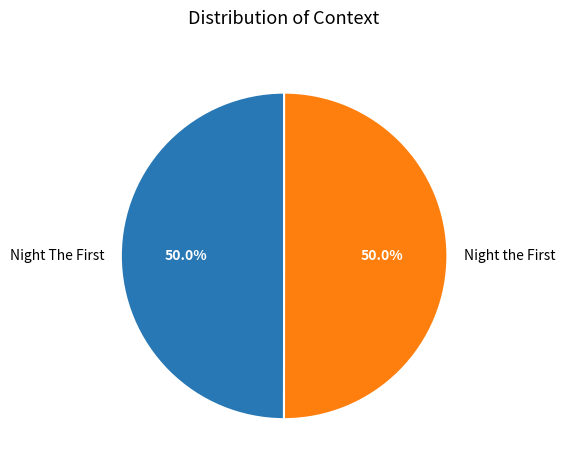

How many segments does this pie chart have?

2